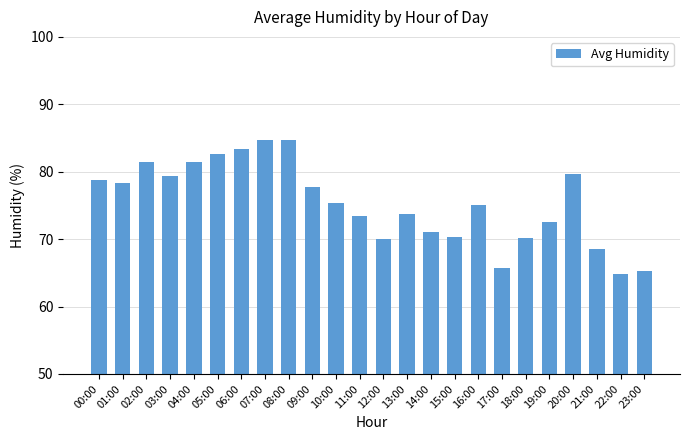

What is the value of the 20th bar from the left?

72.5